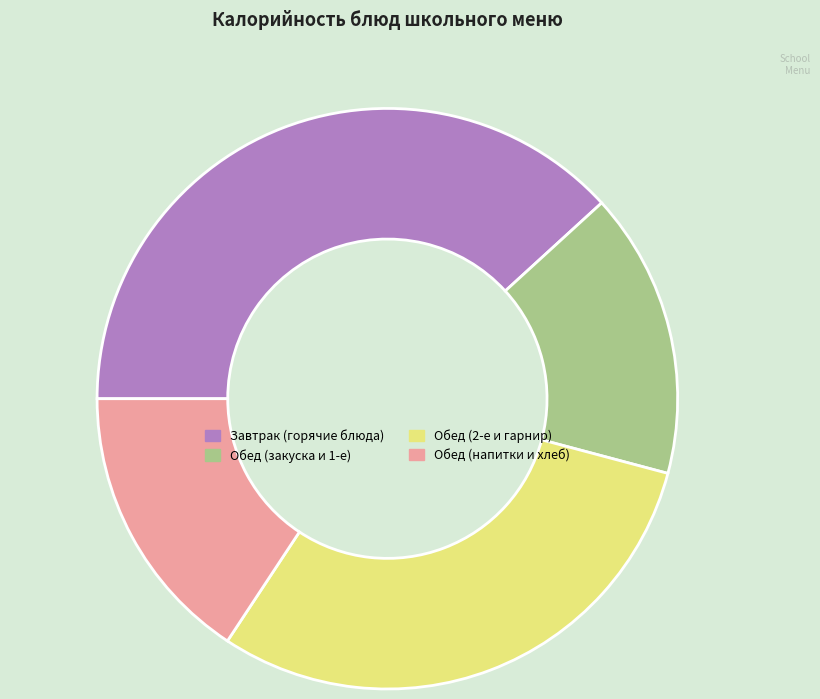

Is there any slice that represents more than half of the pie?

No